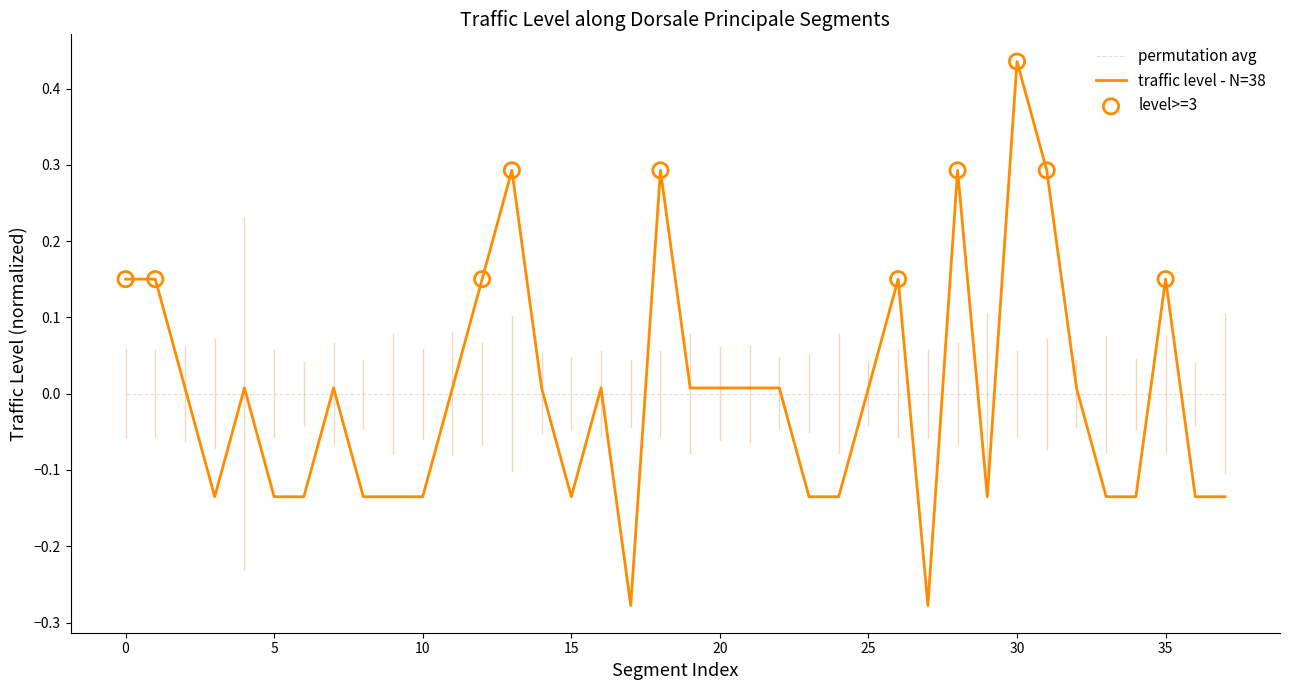

Which series has the widest spread of values?

traffic level - N=38